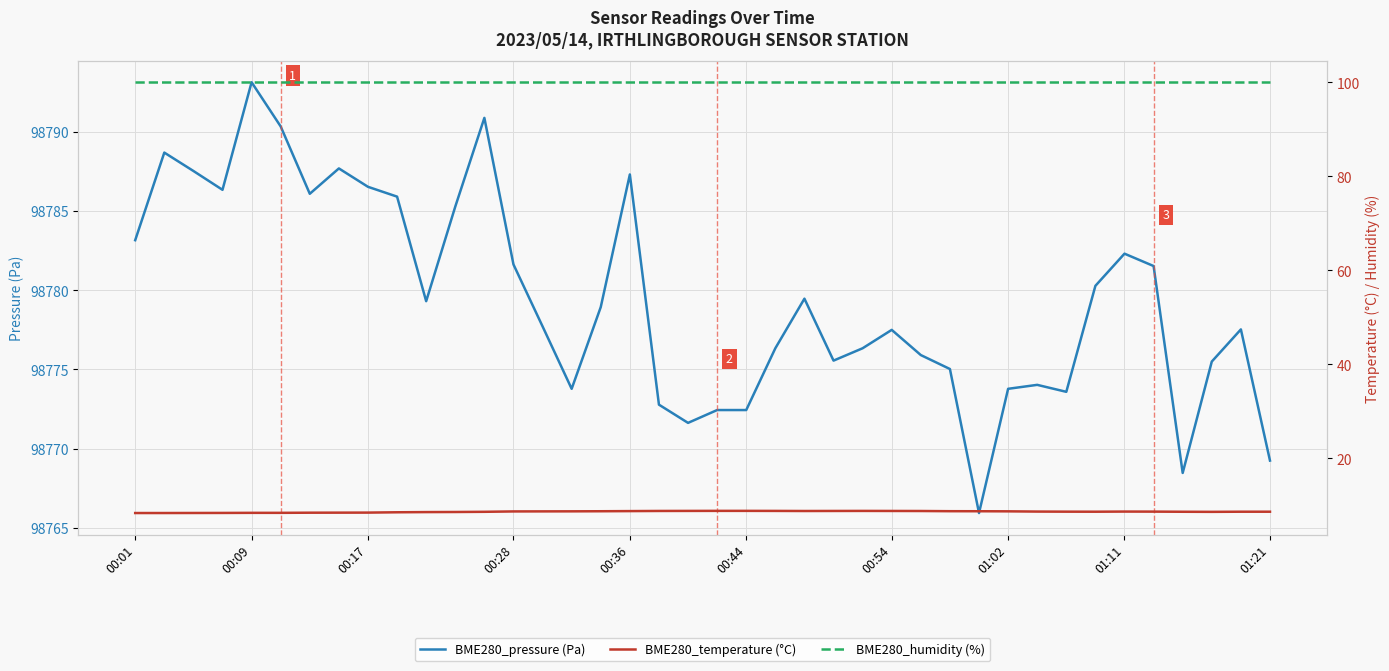

Reading right to left, list all the values displayed in this chart.

BME280_pressure (Pa): 98769.2	98777.5	98775.5	98768.5	98781.5	98782.3	98780.3	98773.6	98774.0	98773.8	98765.9	98775.0	98775.9	98777.5	98776.3	98775.6	98779.5	98776.3	98772.4	98772.4	98771.6	98772.8	98787.3	98778.9	98773.8	98777.7	98781.6	98790.9	98785.3	98779.3	98785.9	98786.5	98787.7	98786.1	98790.3	98793.1	98786.3	98787.5	98788.7	98783.2
BME280_temperature (°C): 8.7	8.7	8.6	8.6	8.7	8.7	8.7	8.7	8.7	8.7	8.8	8.8	8.8	8.8	8.8	8.8	8.8	8.8	8.8	8.8	8.8	8.8	8.8	8.8	8.7	8.7	8.7	8.6	8.6	8.6	8.5	8.5	8.4	8.4	8.4	8.4	8.4	8.4	8.4	8.4
BME280_humidity (%): 100.0	100.0	100.0	100.0	100.0	100.0	100.0	100.0	100.0	100.0	100.0	100.0	100.0	100.0	100.0	100.0	100.0	100.0	100.0	100.0	100.0	100.0	100.0	100.0	100.0	100.0	100.0	100.0	100.0	100.0	100.0	100.0	100.0	100.0	100.0	100.0	100.0	100.0	100.0	100.0